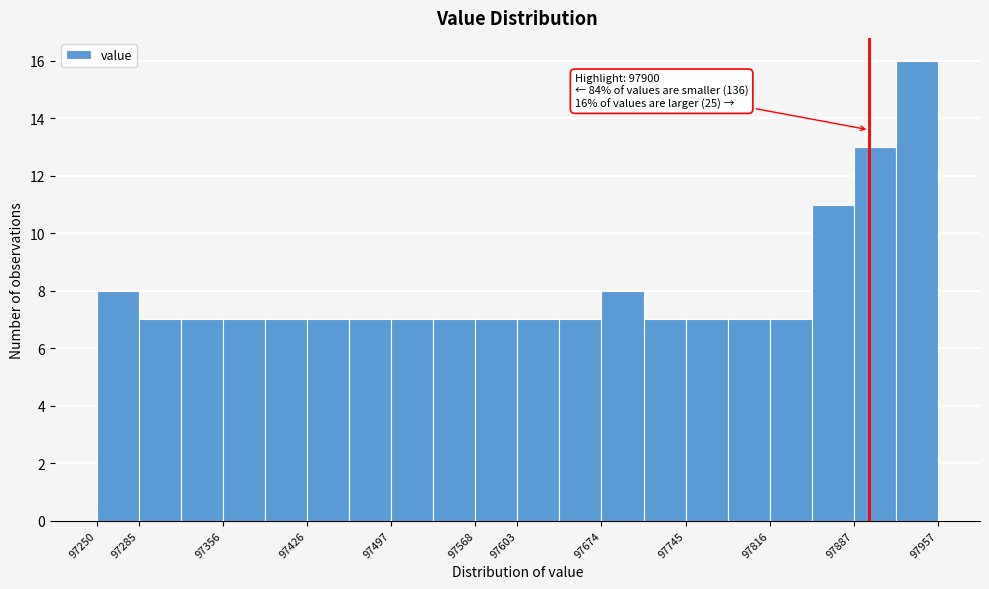

Which range on the x-axis has the tallest bar?

97920 to 97960